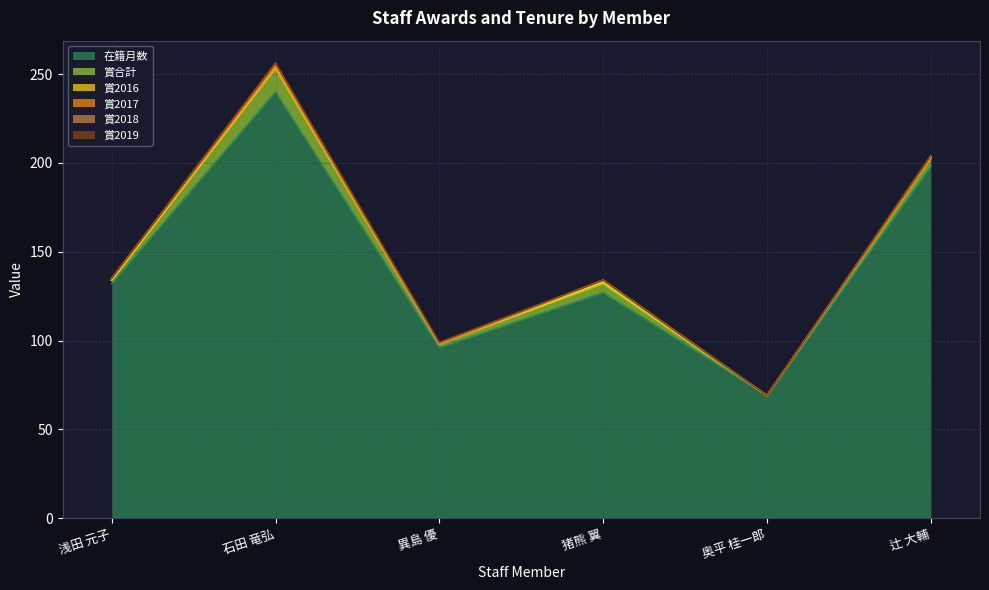

Where do 賞2019 and 賞2016 first cross each other?

石田 竜弘 and 異島 優